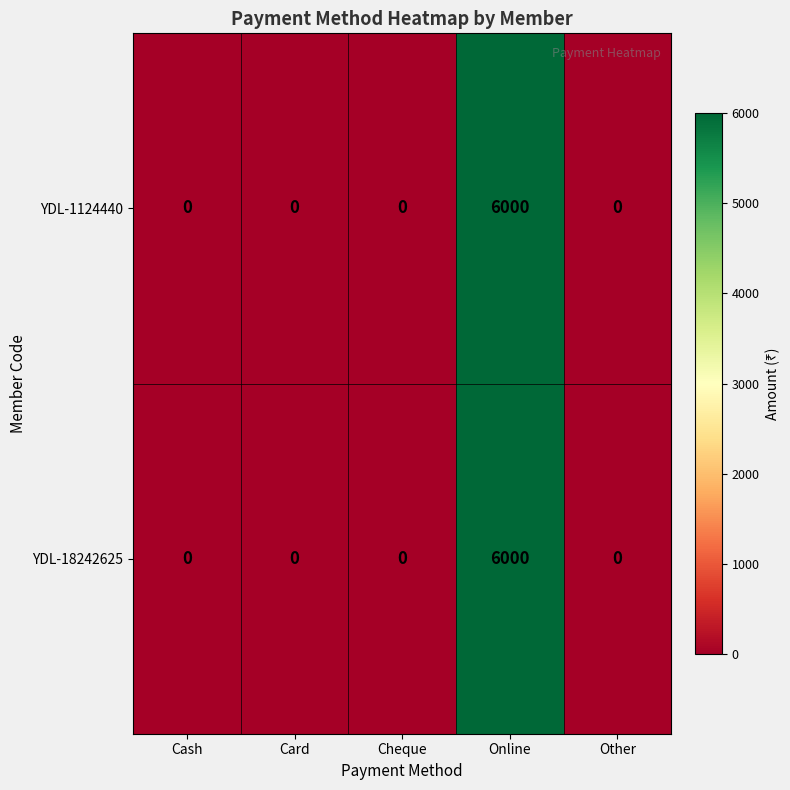

The YDL-18242625 series shows 2024 at Online. True or false?

False